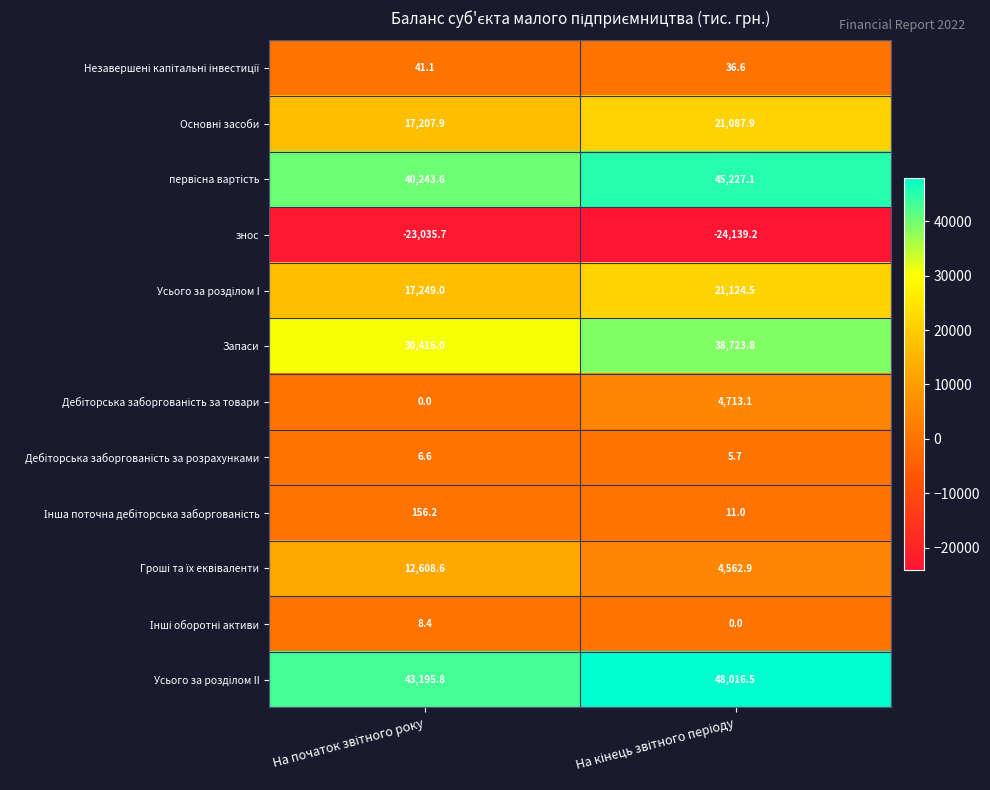

Which series has the widest spread of values?

Запаси